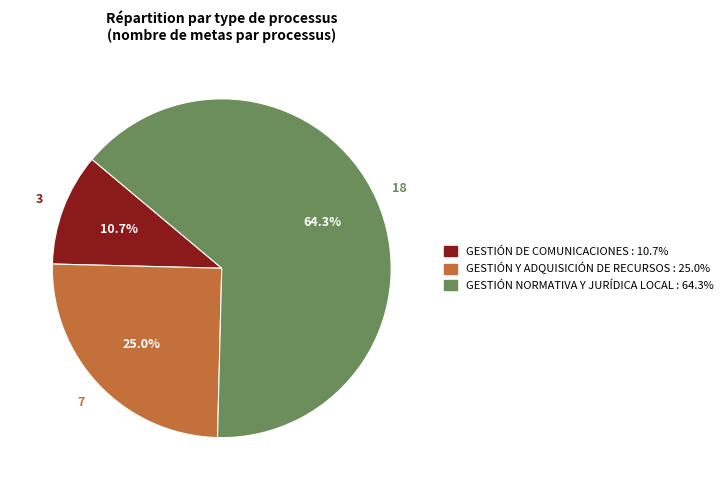

What portion of the pie excludes GESTIÓN DE COMUNICACIONES?

89.3%